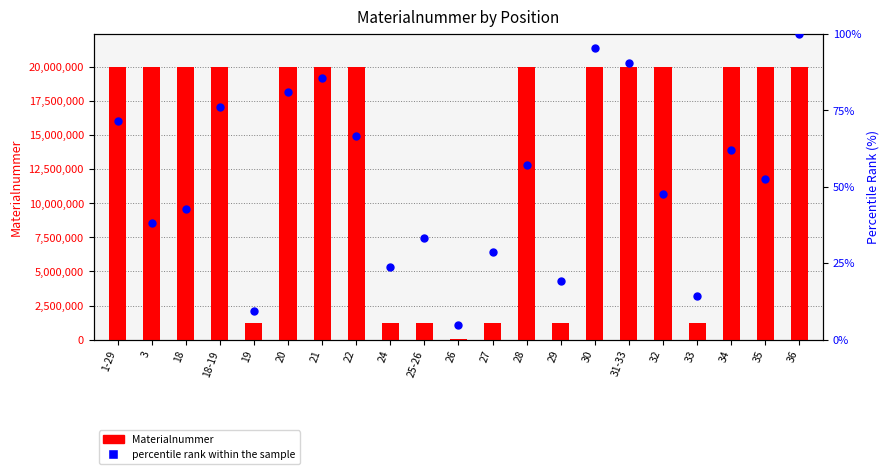

What are all the series names shown in the legend?

Materialnummer, percentile rank within the sample